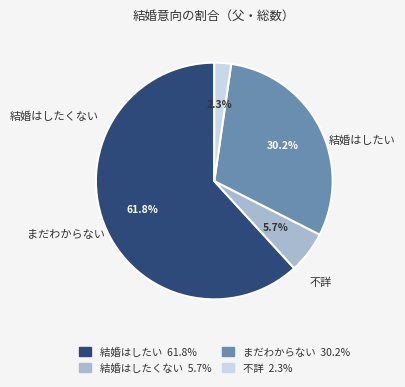

Which category has the biggest portion of the pie?

結婚はしたい